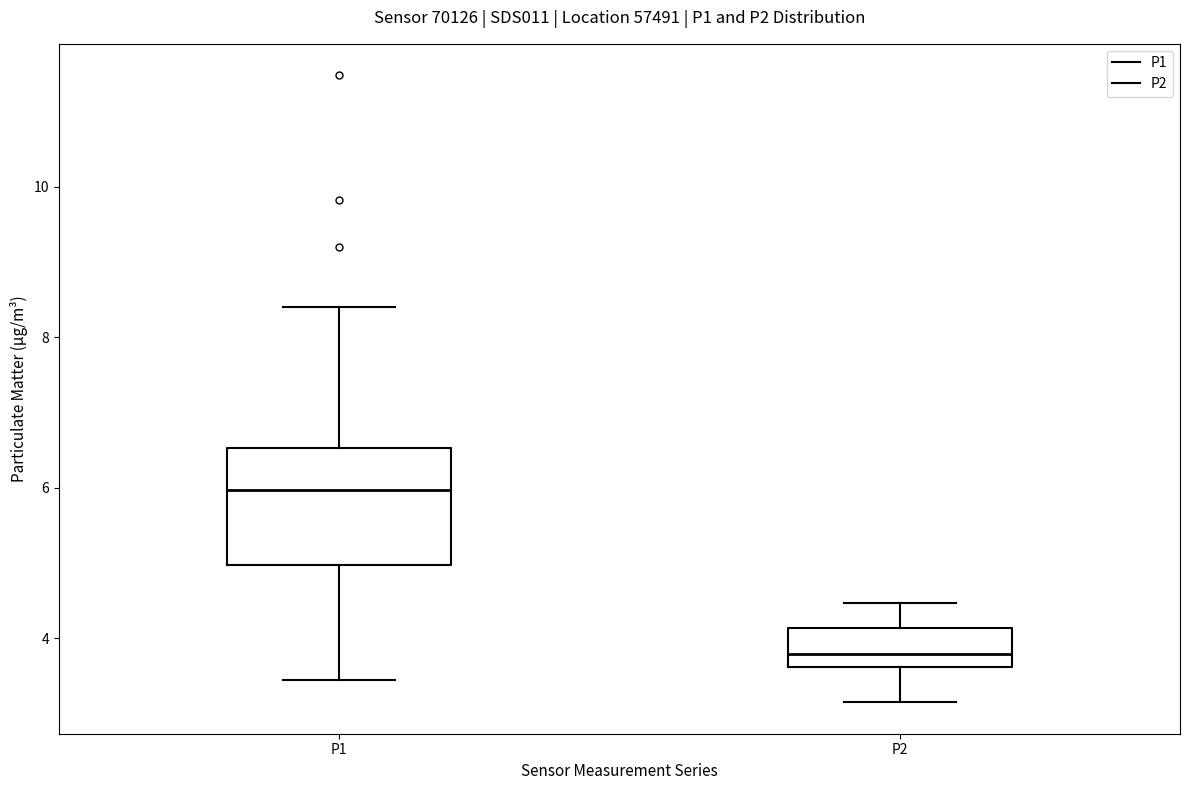

Where is the lower edge of the box for P2 on the y-axis? The values are not printed on the chart, so give them approximately, as read against the axis.

3.6